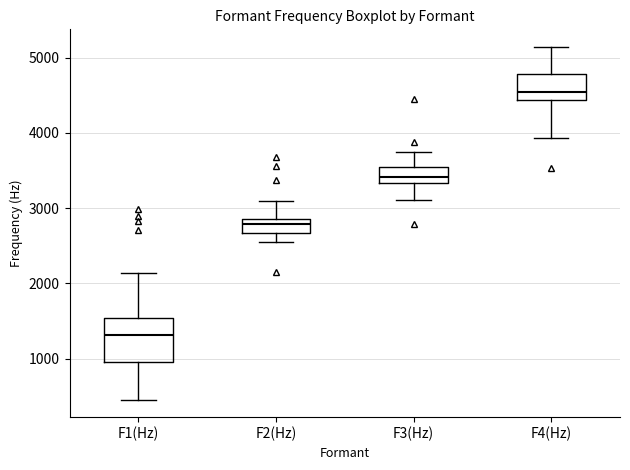

Reading left to right, read every box against the y-axis: the position of its median line, the range the box covers, and the ends of its whiskers. The values are not printed on the chart, so give them approximately, as read against the axis.

F1(Hz): median 1300, box 1000 to 1500, whiskers 500 to 2100
F2(Hz): median 2800 (just below the box's upper edge), box 2700 to 2800, whiskers 2600 to 3100
F3(Hz): median 3400, box 3300 to 3500, whiskers 3100 to 3700
F4(Hz): median 4500, box 4400 to 4800, whiskers 3900 to 5100